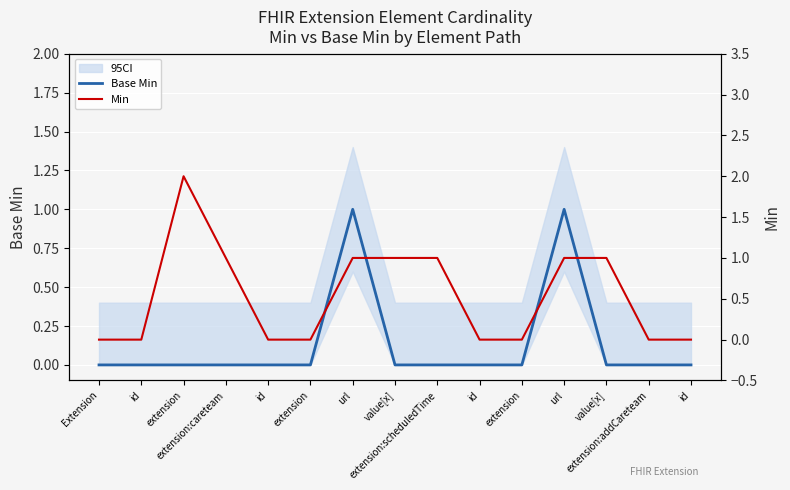

Reading right to left, what are all the values shown in this chart?

Base Min: 0	0	0	1	0	0	0	0	1	0	0	0	0	0	0
Min: 0	0	1	1	0	0	1	1	1	0	0	1	2	0	0